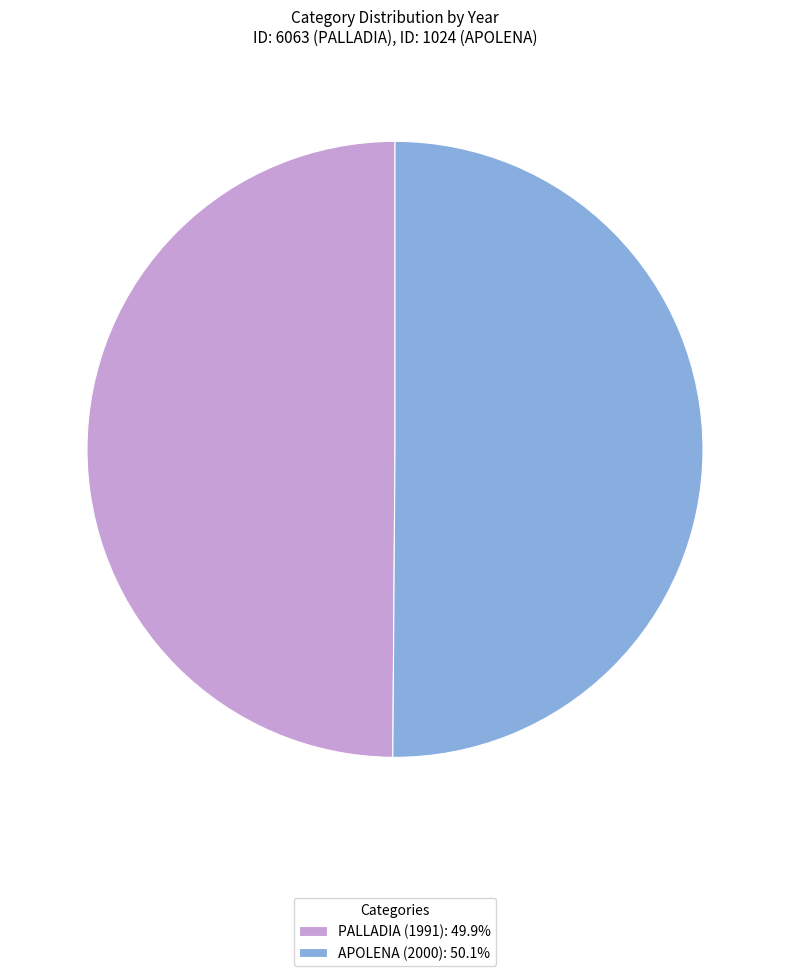

How many slices are in this pie chart?

2